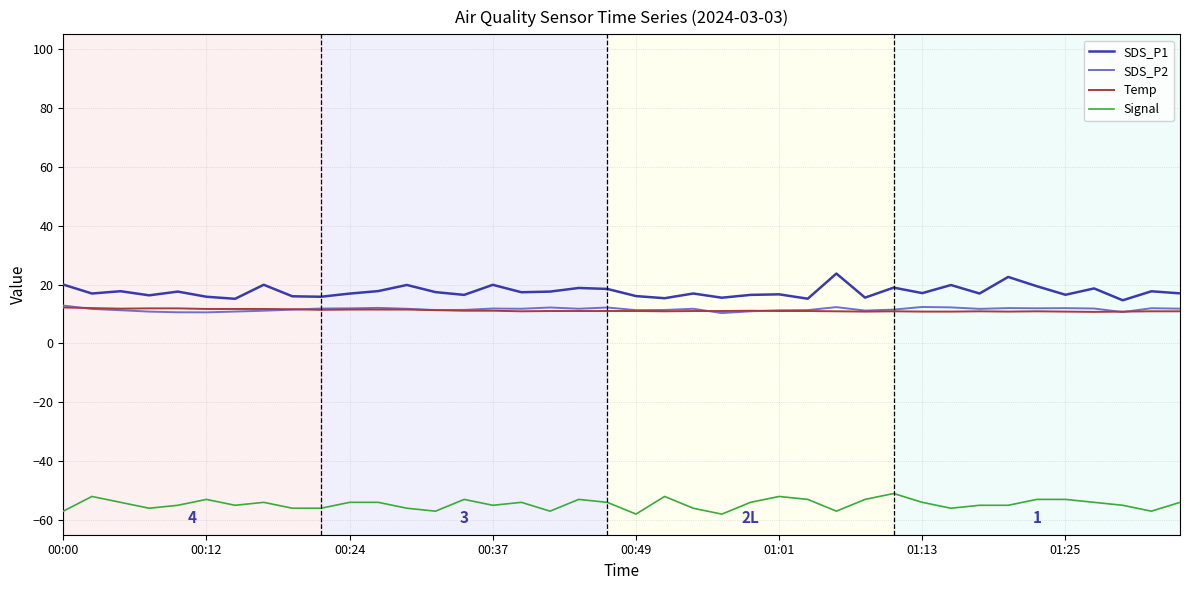

What is the minimum value shown in the chart?

-58.0